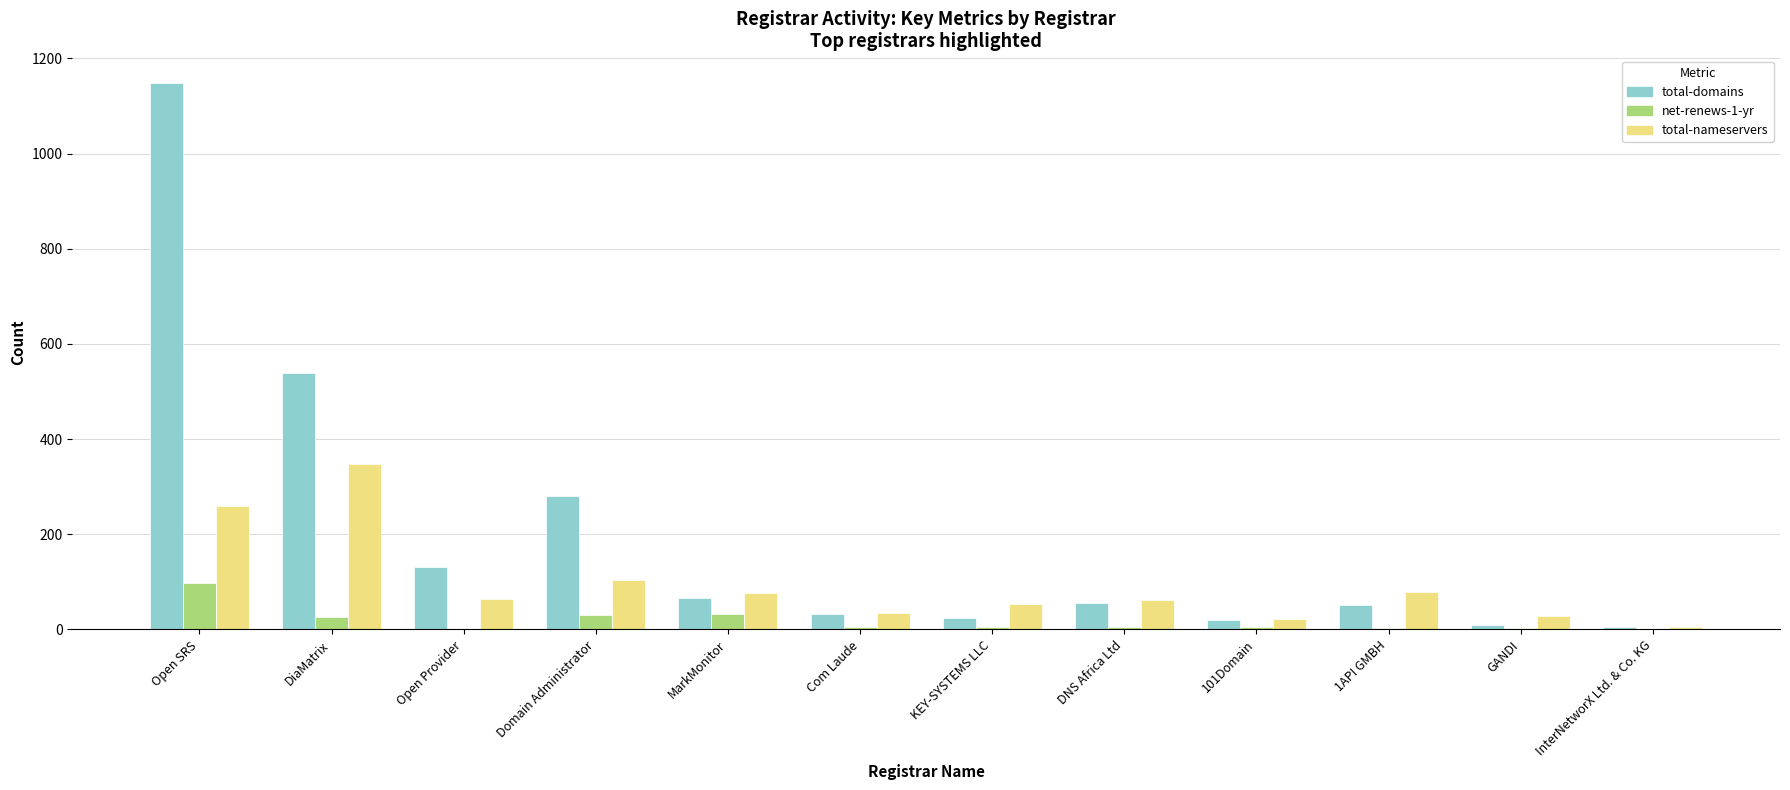

At which label is total-domains closest to 576?

DiaMatrix